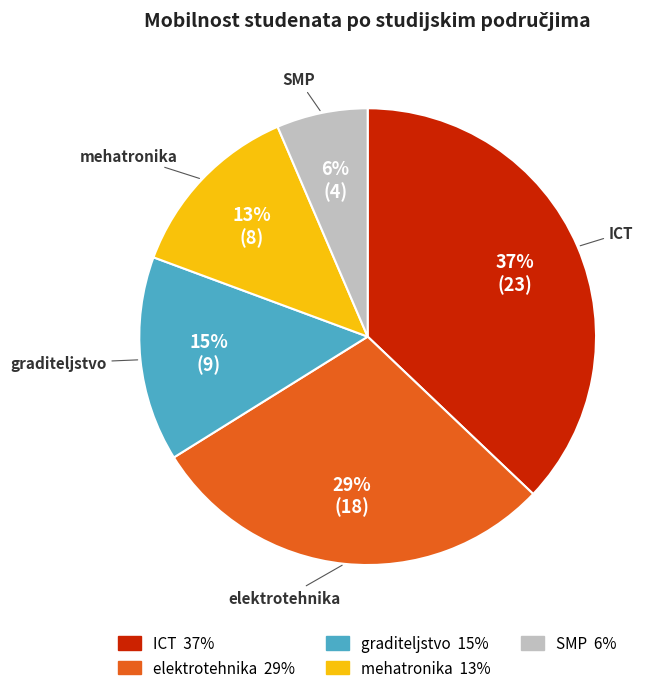

True or false: graditeljstvo accounts for 15% of the total.

True